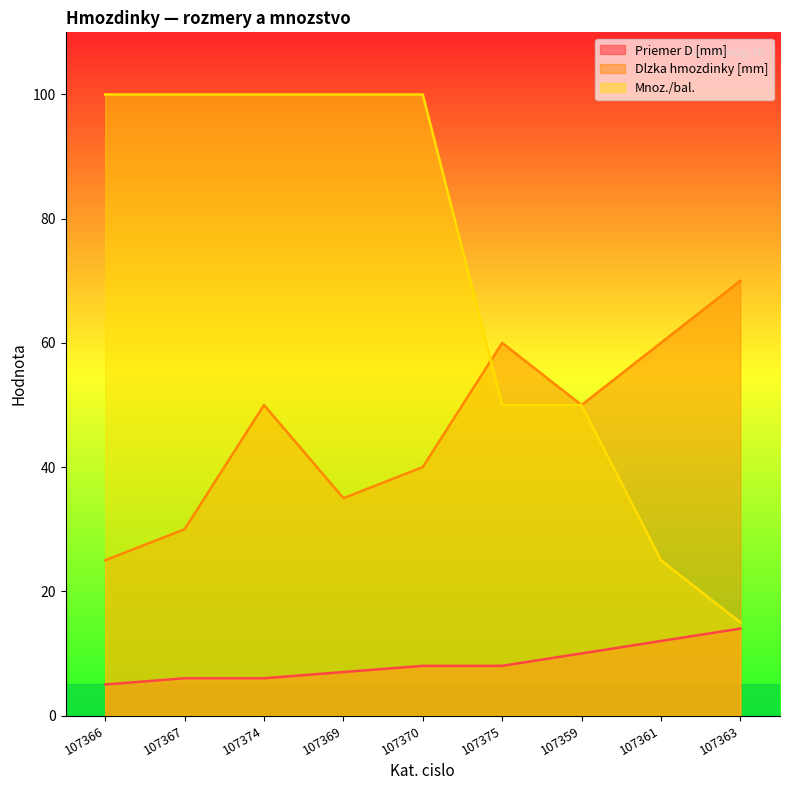

What is the sum of all Priemer D [mm] values?

76